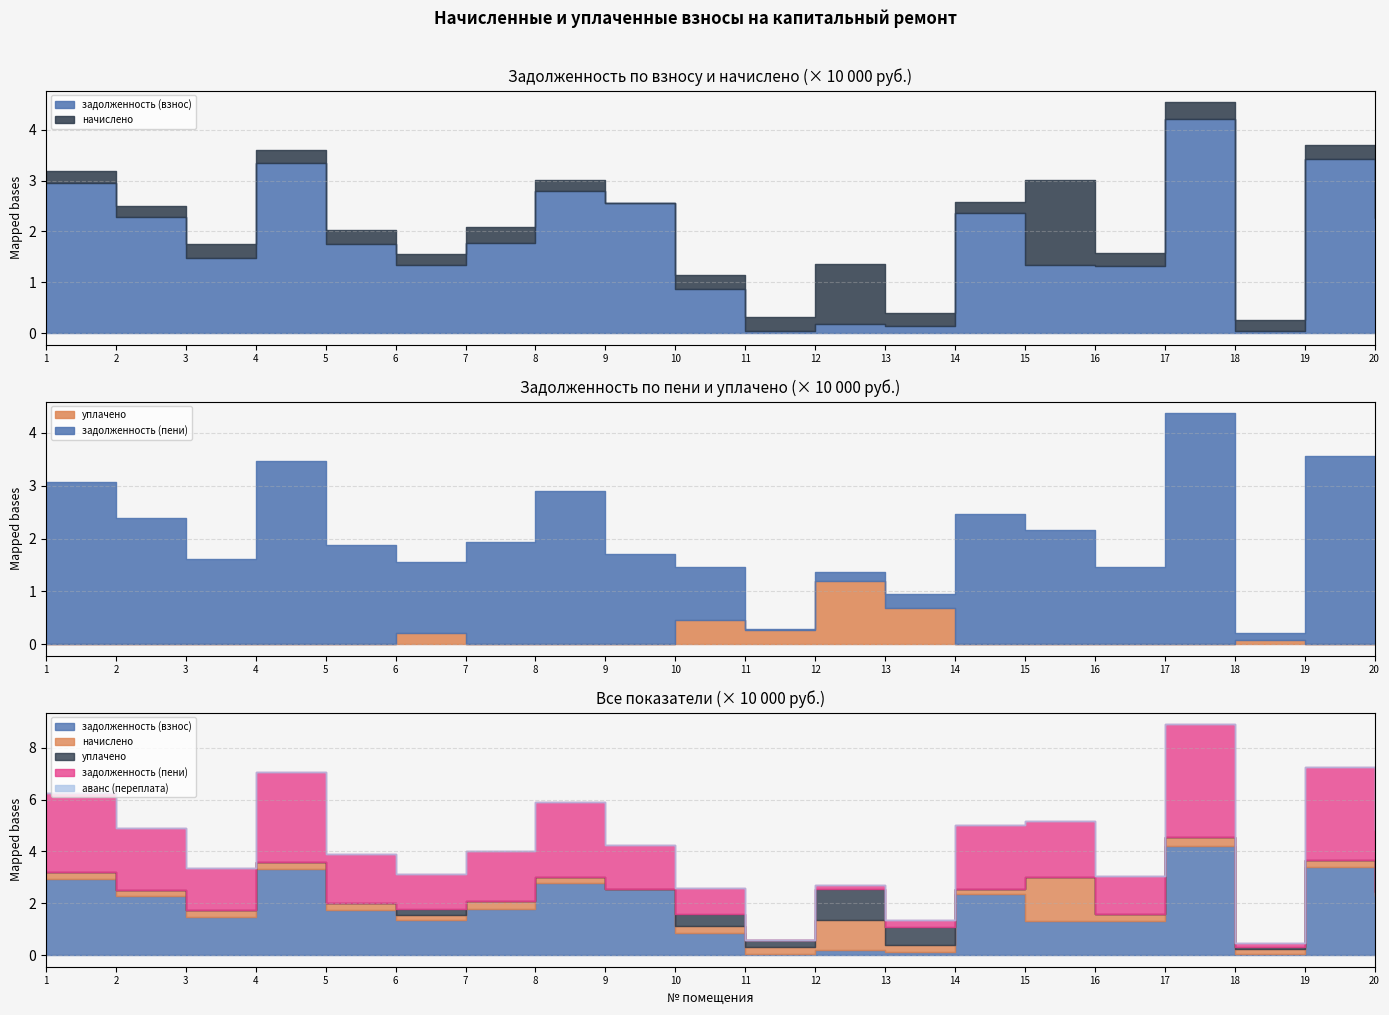

At which category is the sum across all series the highest?

17